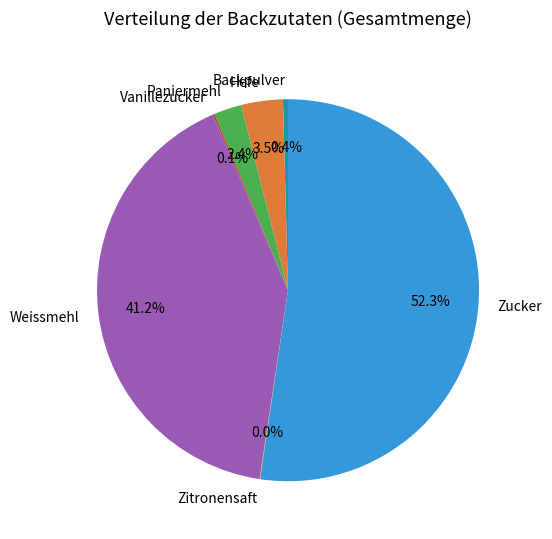

Which category has the biggest portion of the pie?

Zucker